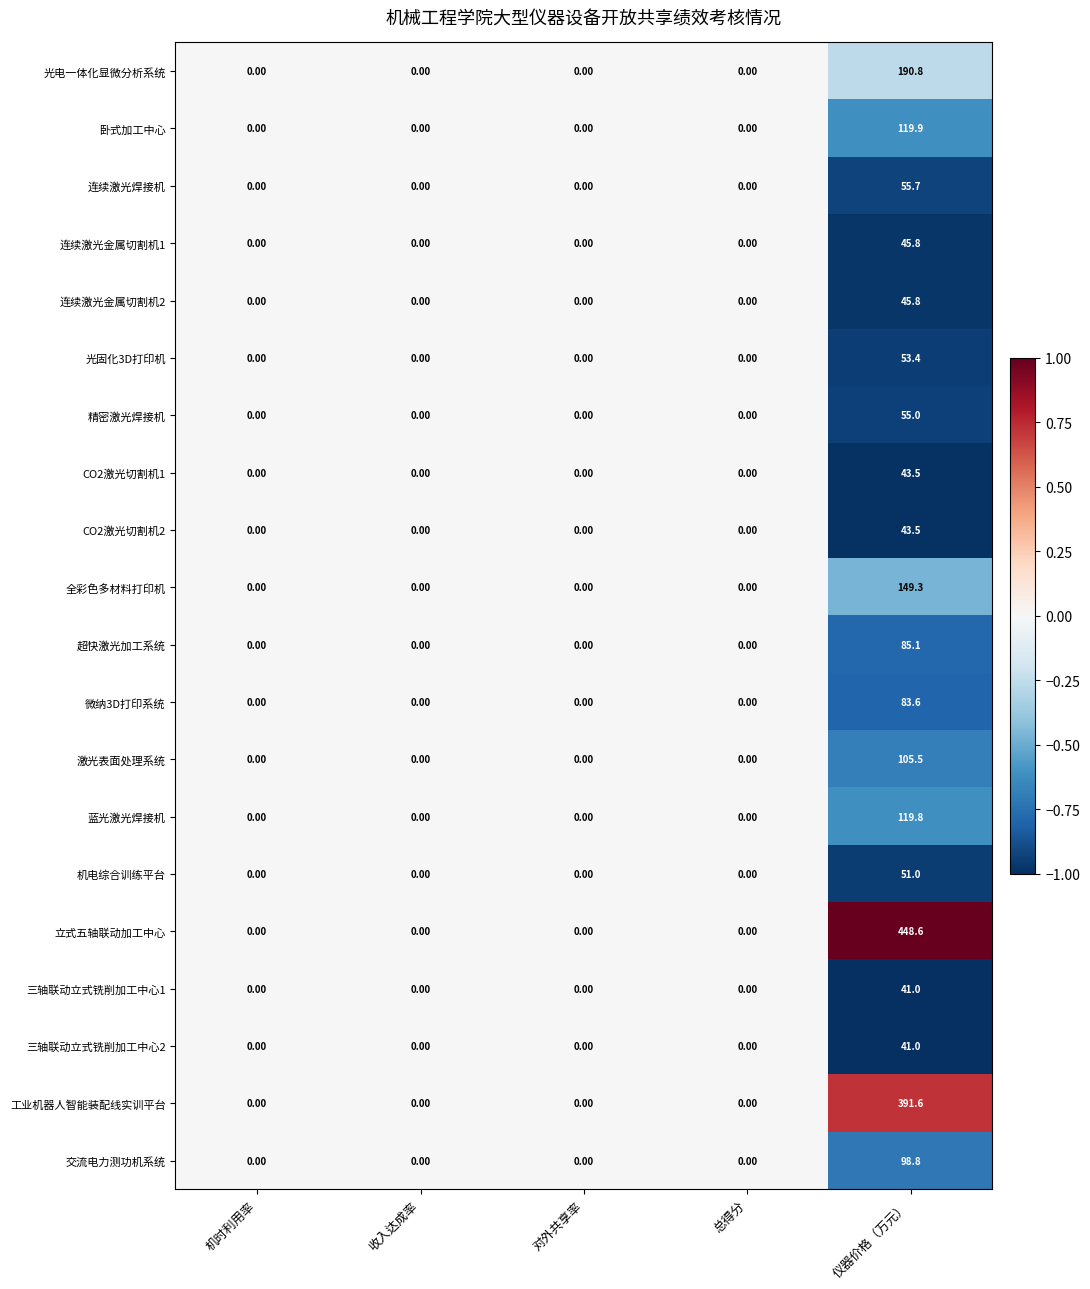

Which series changed the most between 收入达成率 and 仪器价格（万元）?

立式五轴联动加工中心